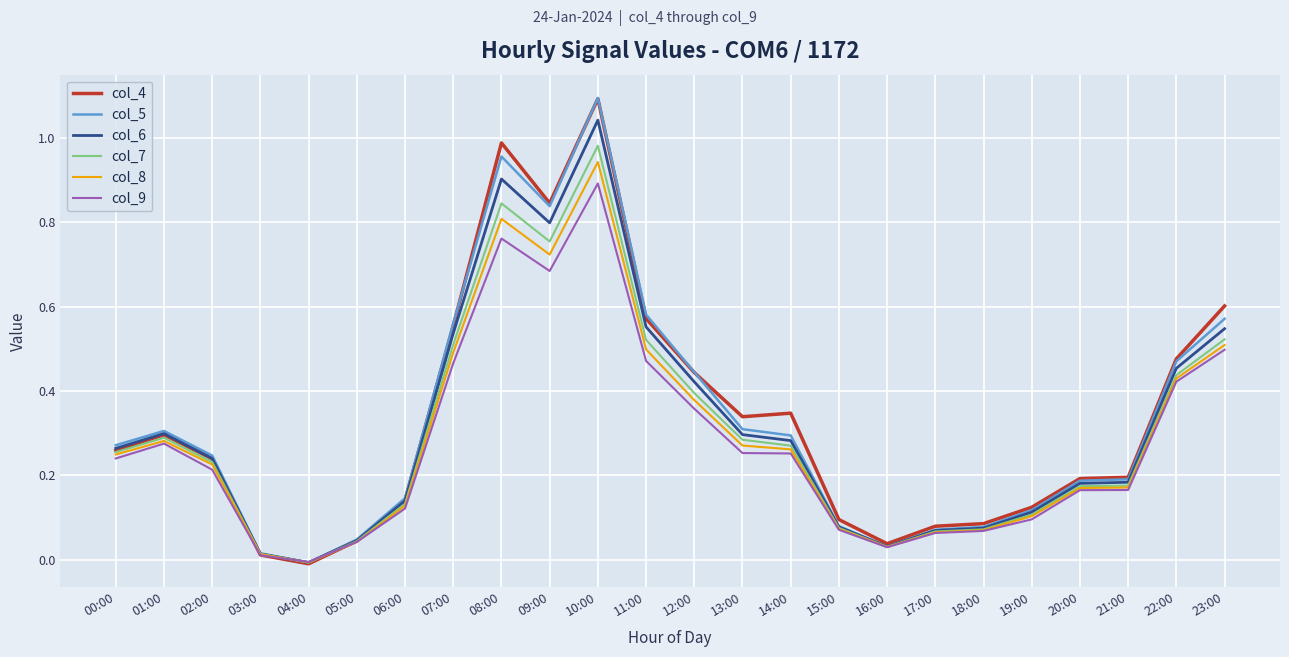

Is it true that col_6 equals 0.5 at 01:00?

False